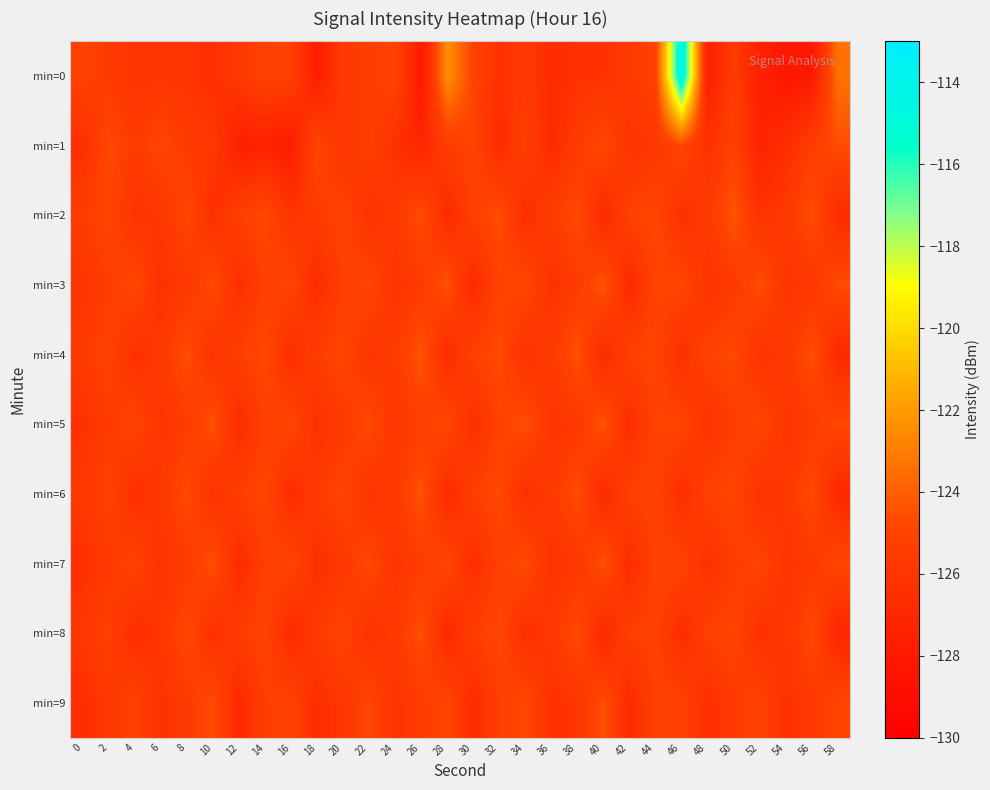

How many data points does each series have?

30